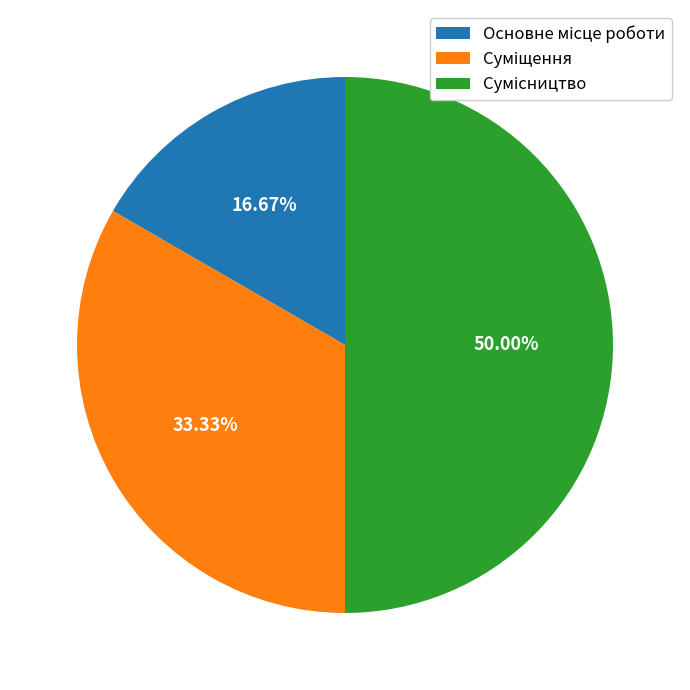

To the nearest percent, what is the difference between the largest and smallest slice percentages?

33%